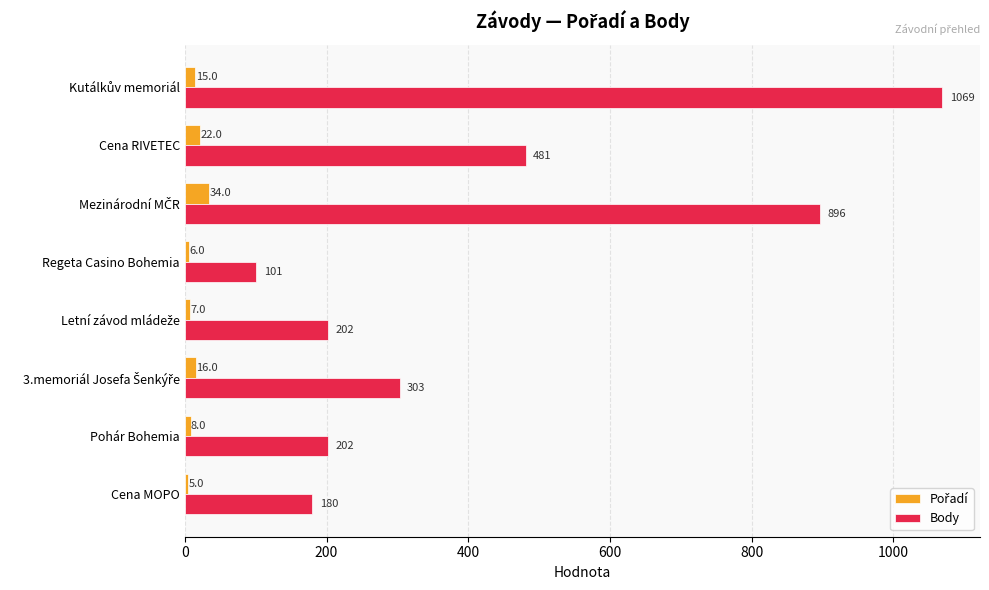

What is the smallest value displayed?

5